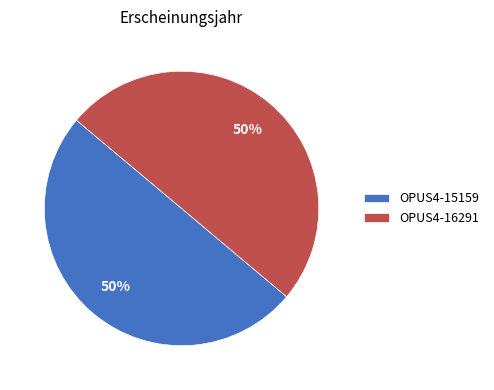

What is the ratio of the value at OPUS4-16291 to the value at OPUS4-15159?

1.0